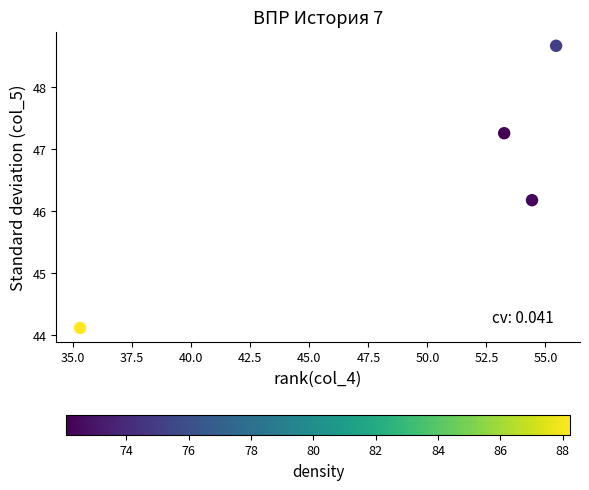

What Y value in the scatter plot is closest to 46?

46.2